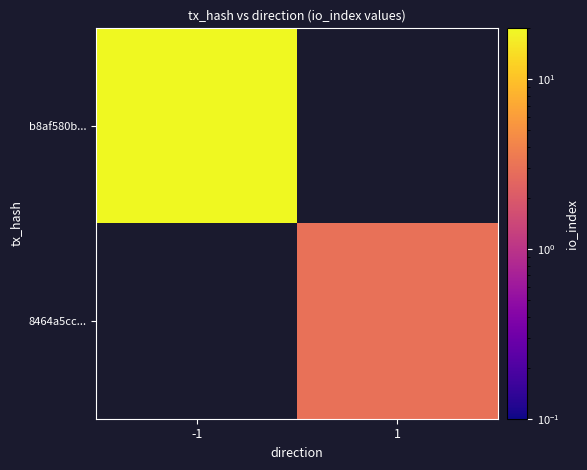

How many series are shown in this chart?

2